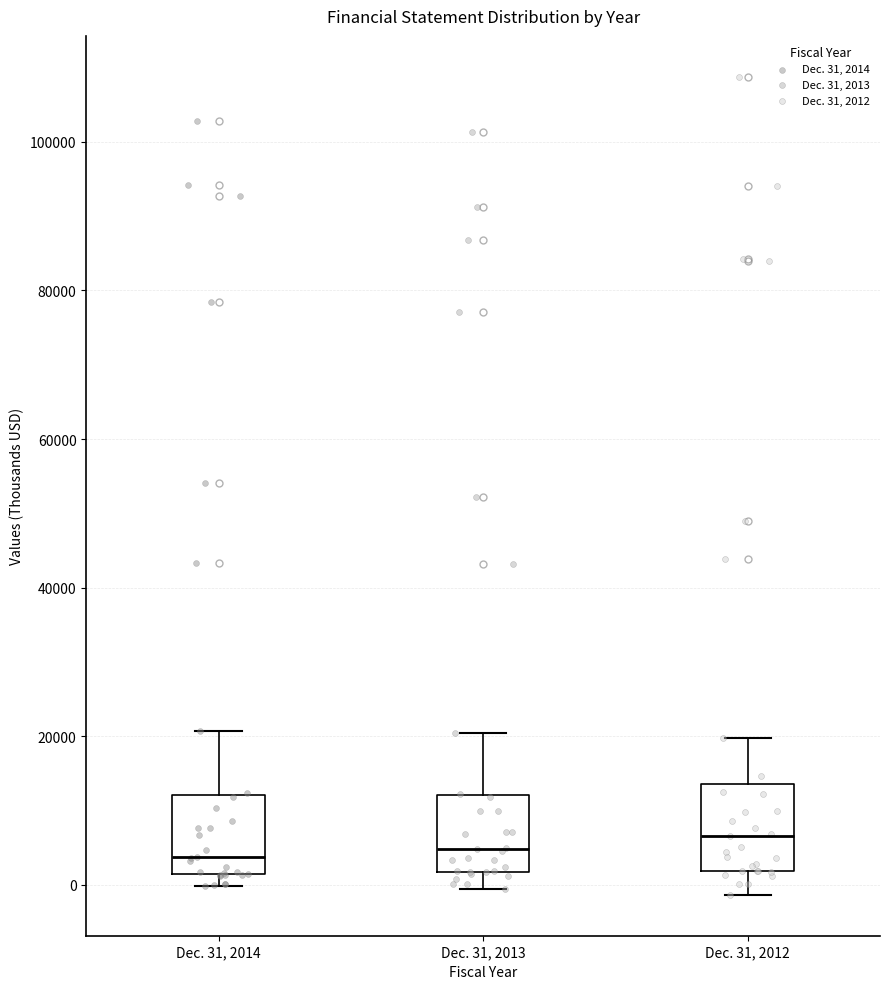

Reading left to right, transcribe this box plot: for each box, give where its median line is, the range the box spans, and where its two whiskers end, as read against the y-axis. The values are not printed on the chart, so give them approximately, as read against the axis.

Dec. 31, 2014: median 4000, box 2000 to 12000, whiskers 0 to 20000
Dec. 31, 2013: median 4000, box 2000 to 12000, whiskers 0 to 20000
Dec. 31, 2012: median 6000, box 2000 to 14000, whiskers -2000 to 20000